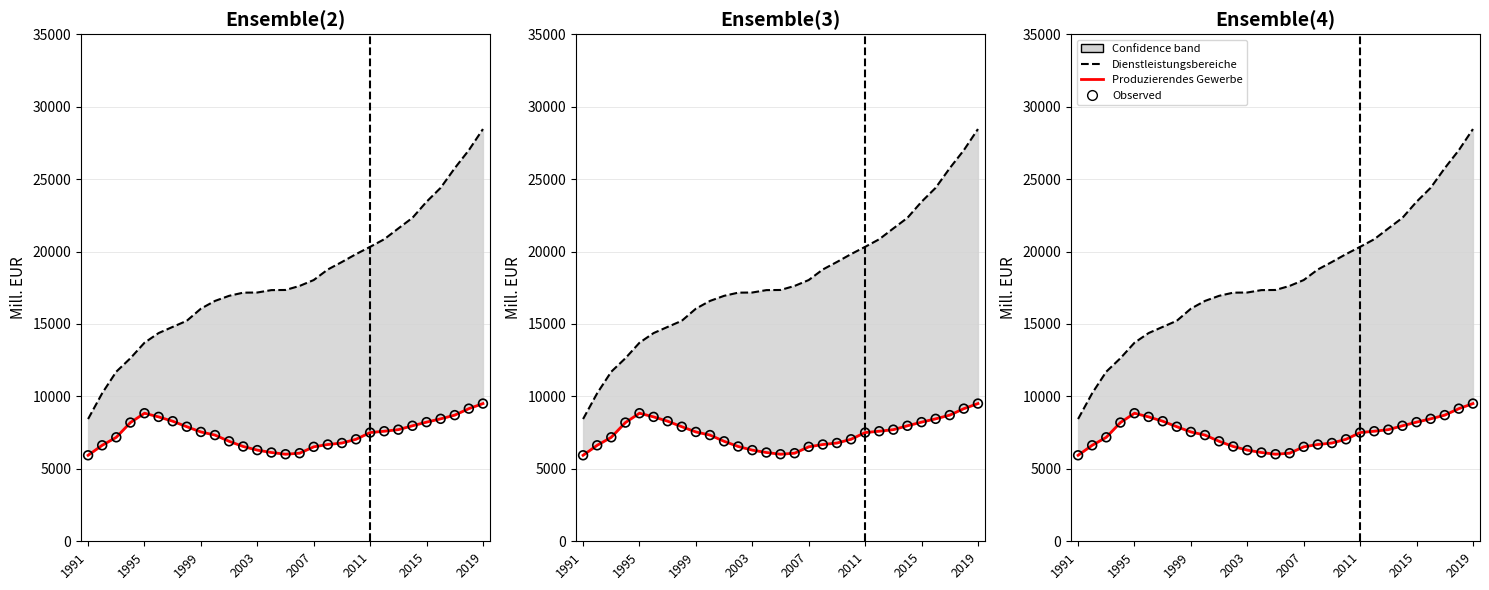

What are all the series names shown in the legend?

Dienstleistungsbereiche, Produzierendes Gewerbe, Observed